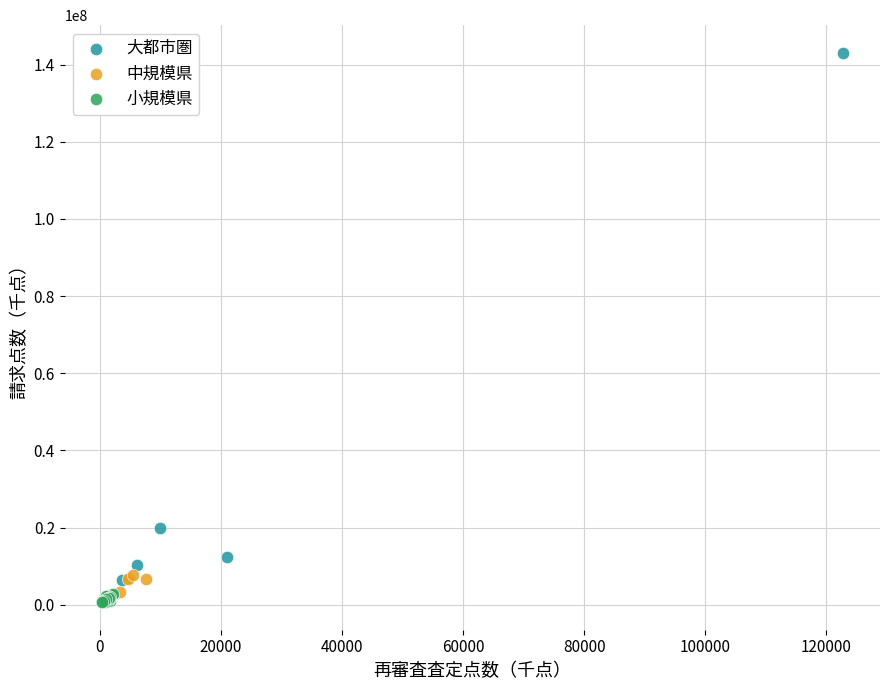

Which series reaches the maximum Y coordinate?

大都市圏